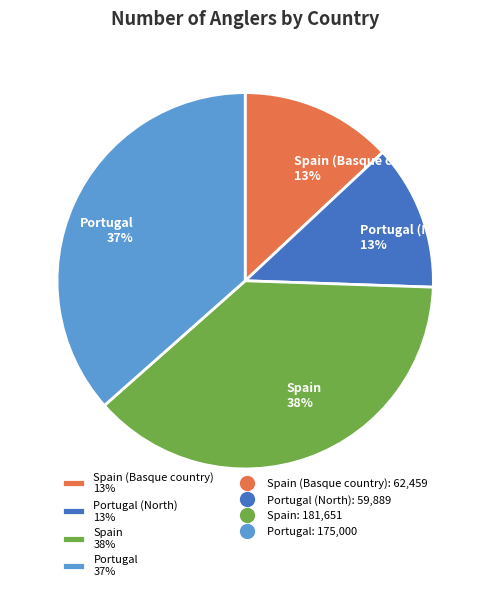

To the nearest percent, what percentage of the pie is Portugal 37%?

37%